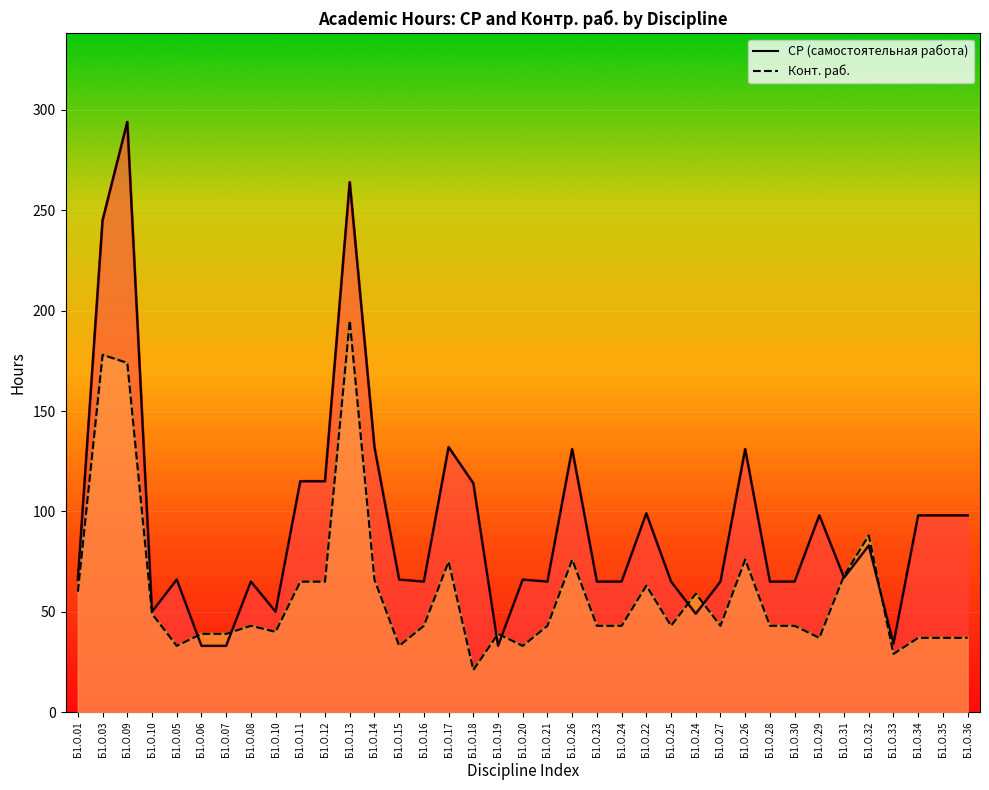

How many data points in СР (самостоятельная работа) are less than 66?

16